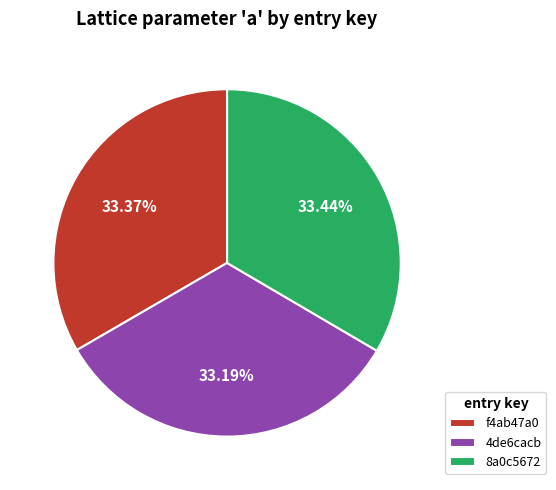

Is the sum of 8a0c5672 and 4de6cacb greater than half?

Yes